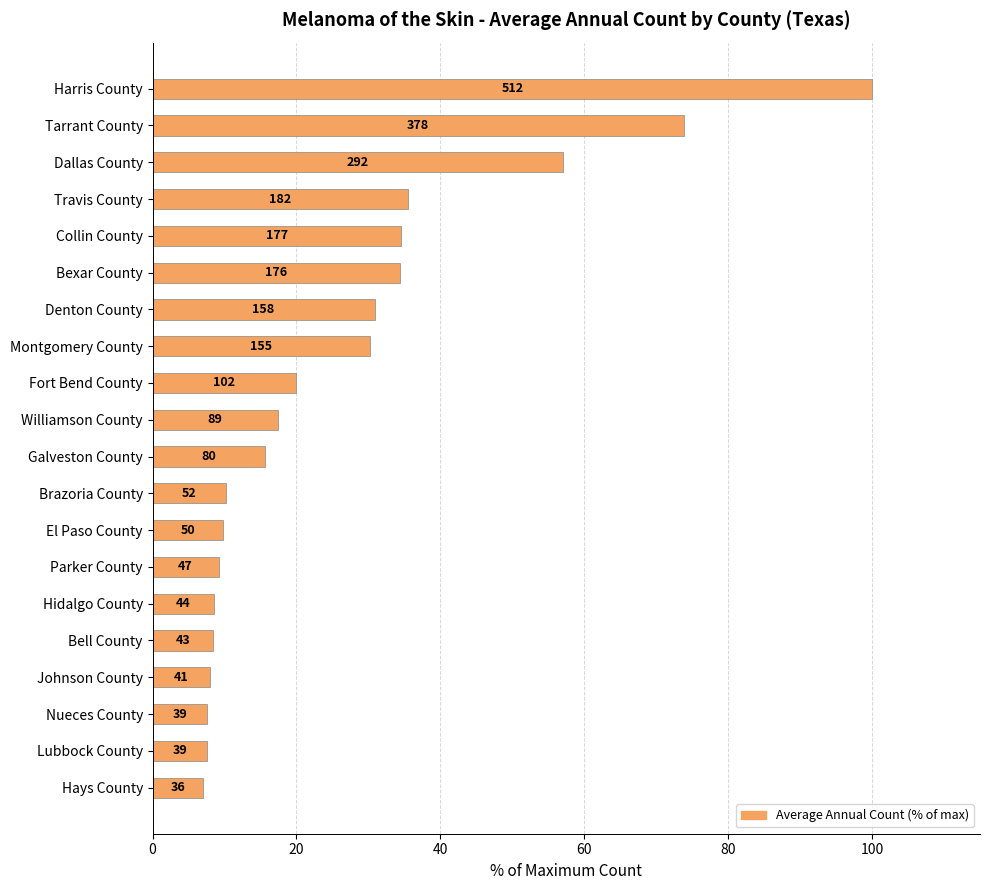

How many bars are there in total?

20